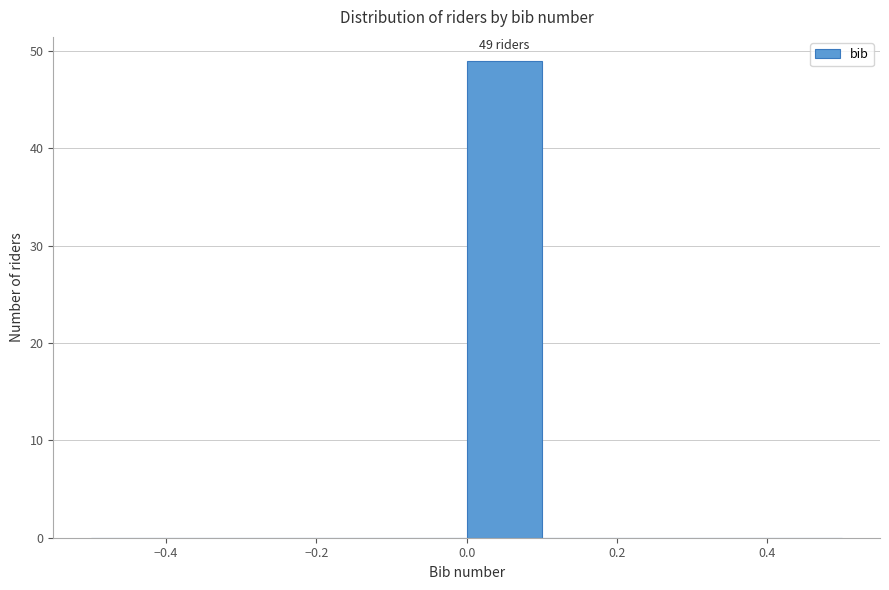

Which range on the x-axis has the tallest bar?

0.0 to 0.1